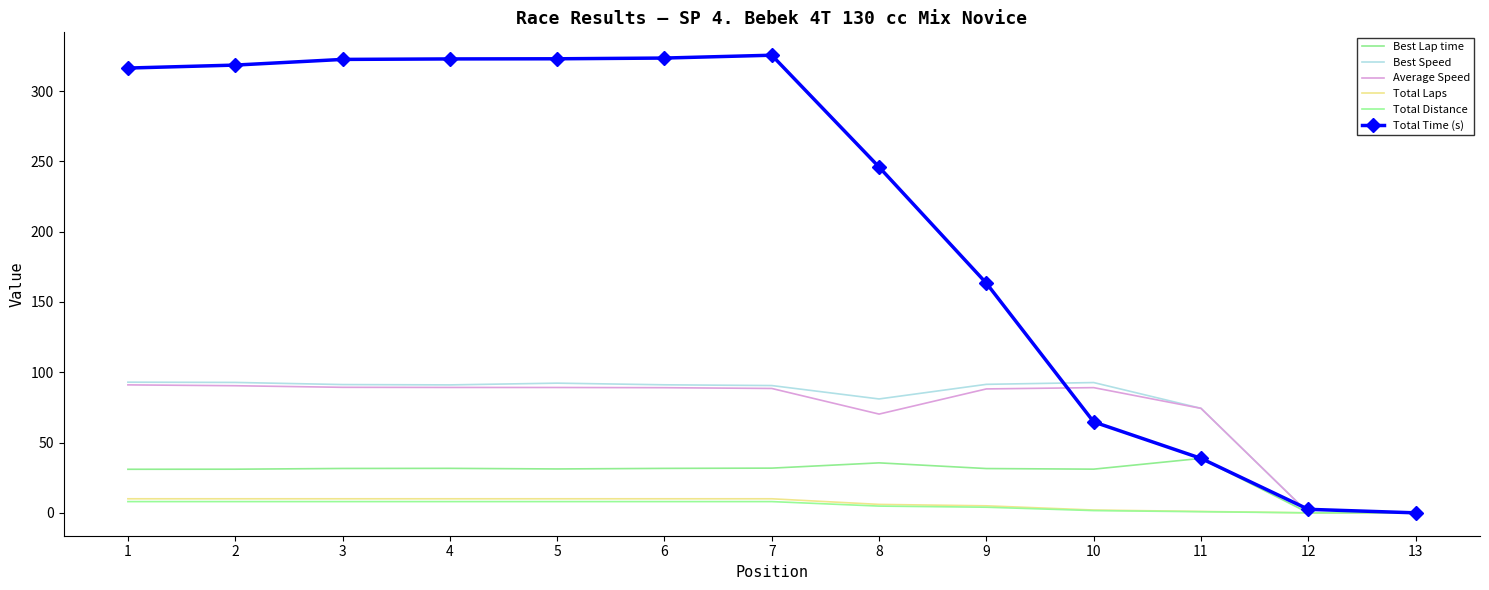

How many distinct data groups are displayed?

6